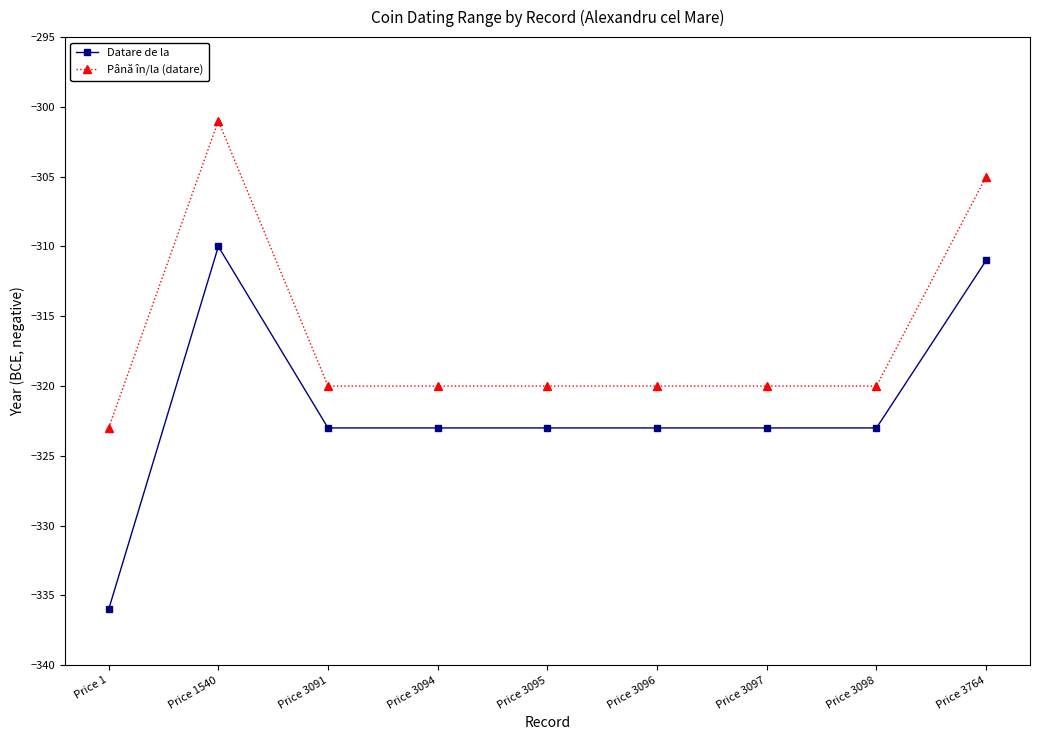

What is the difference between the maximum and minimum values in the Datare de la series?

26